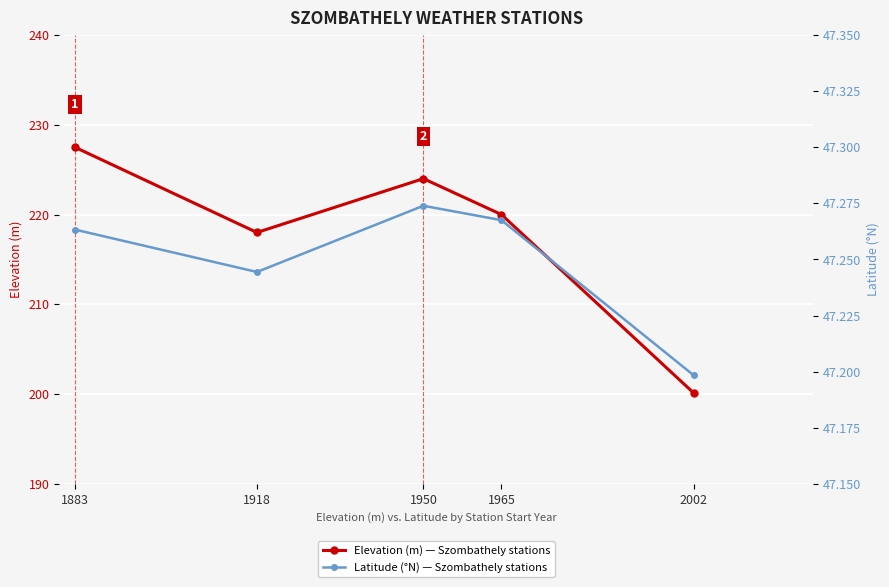

At which category is the sum across all series the highest?

1883